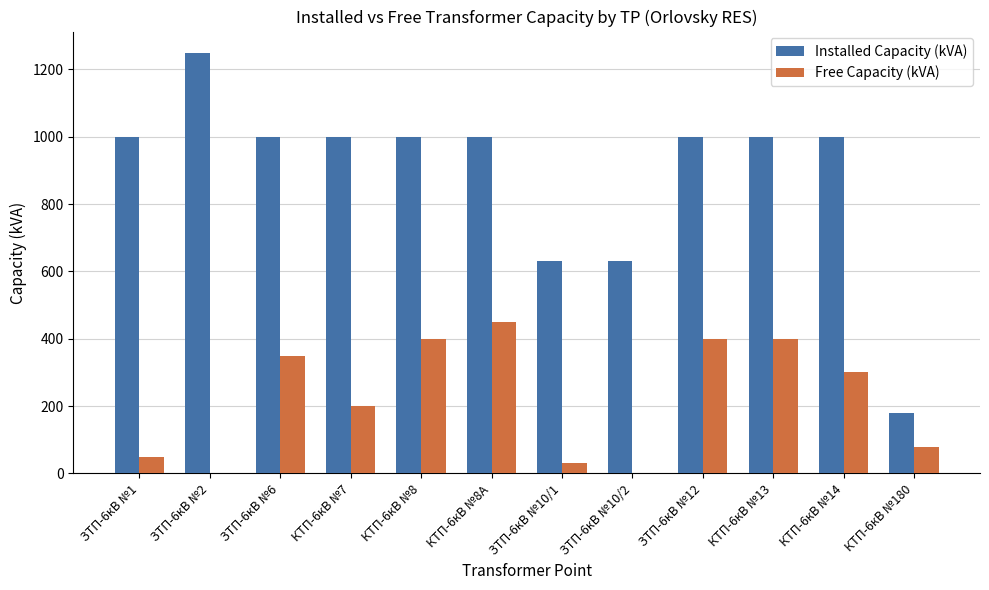

How many series are shown in this chart?

2